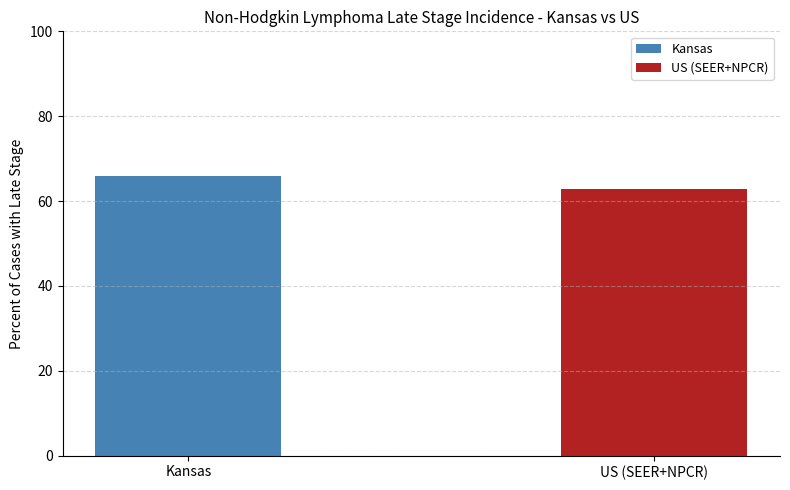

What is the label of the 1st bar from the left?

Kansas